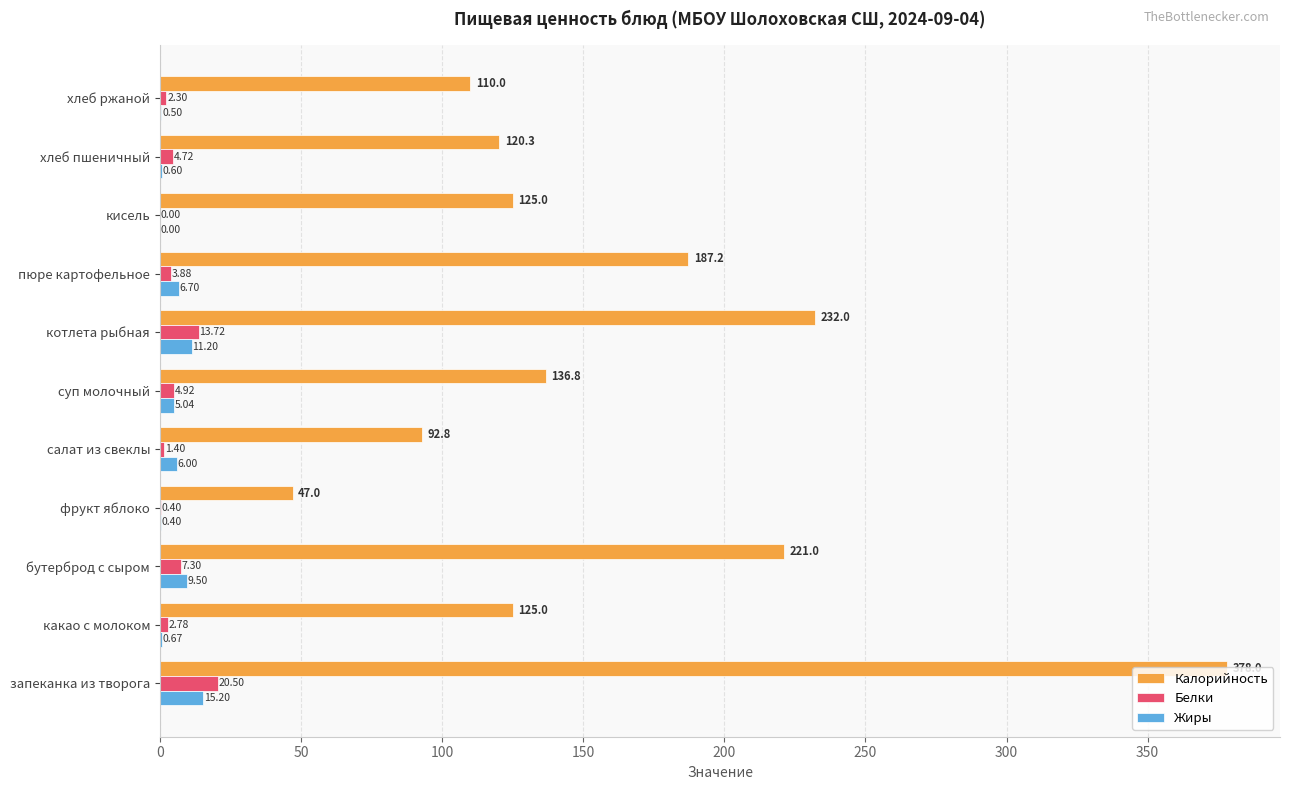

At which label is Калорийность closest to 212?

бутерброд с сыром